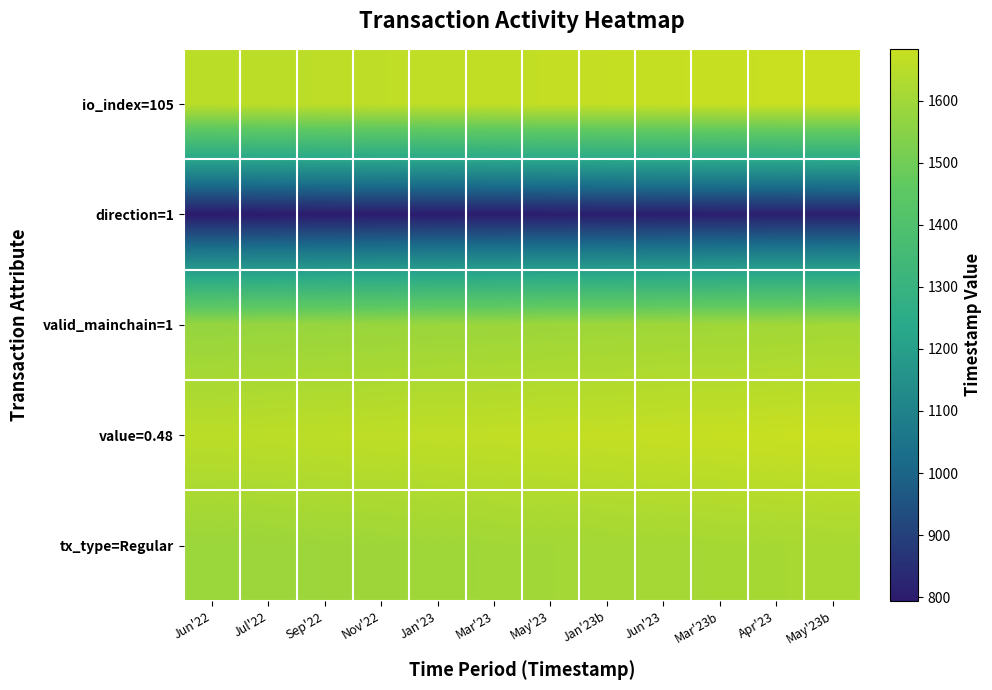

What is the total value across all series at Nov'22?

7301.1